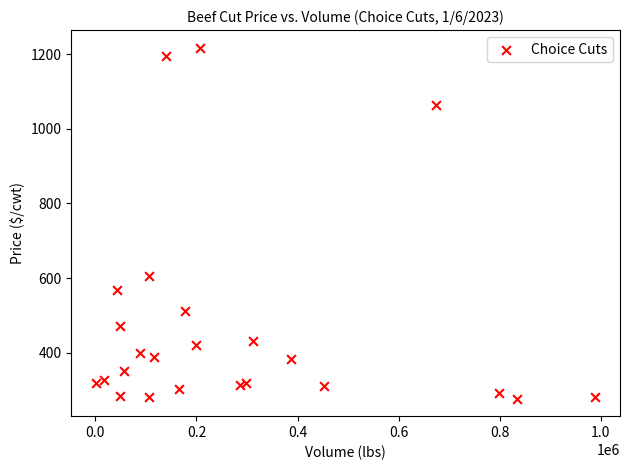

What Y value in the scatter plot is closest to 747?

605.7